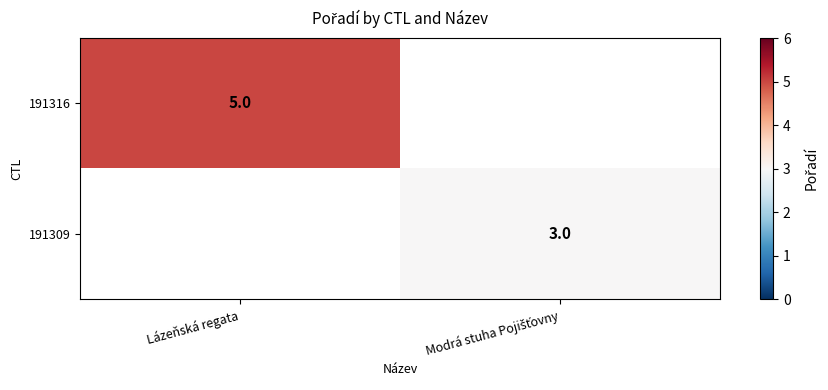

True or false: 191316 has a value of 5 at Lázeňská regata.

True